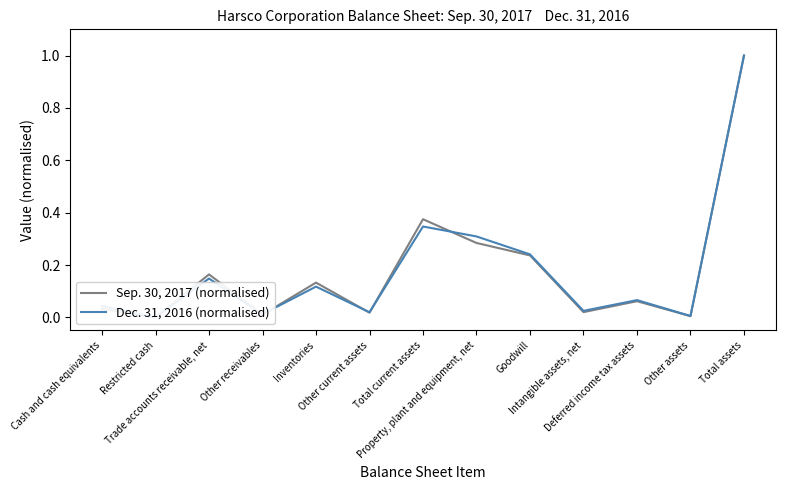

In Dec. 31, 2016 (normalised), how many points are higher than both neighbors (excluding endpoints)?

4